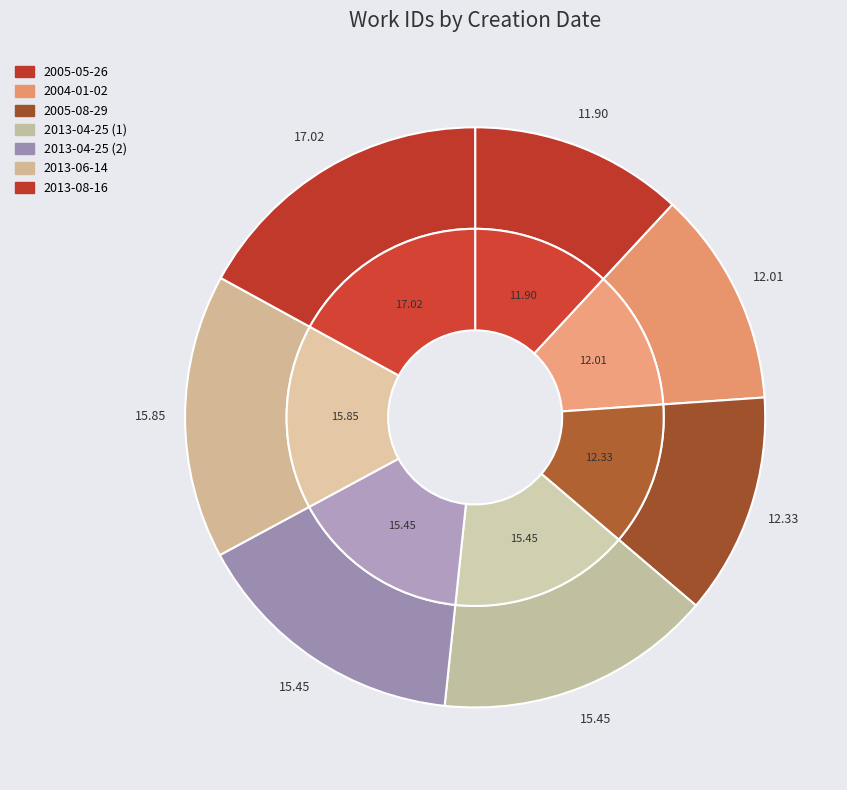

True or false: 2013-04-25 accounts for 15% of the total.

True